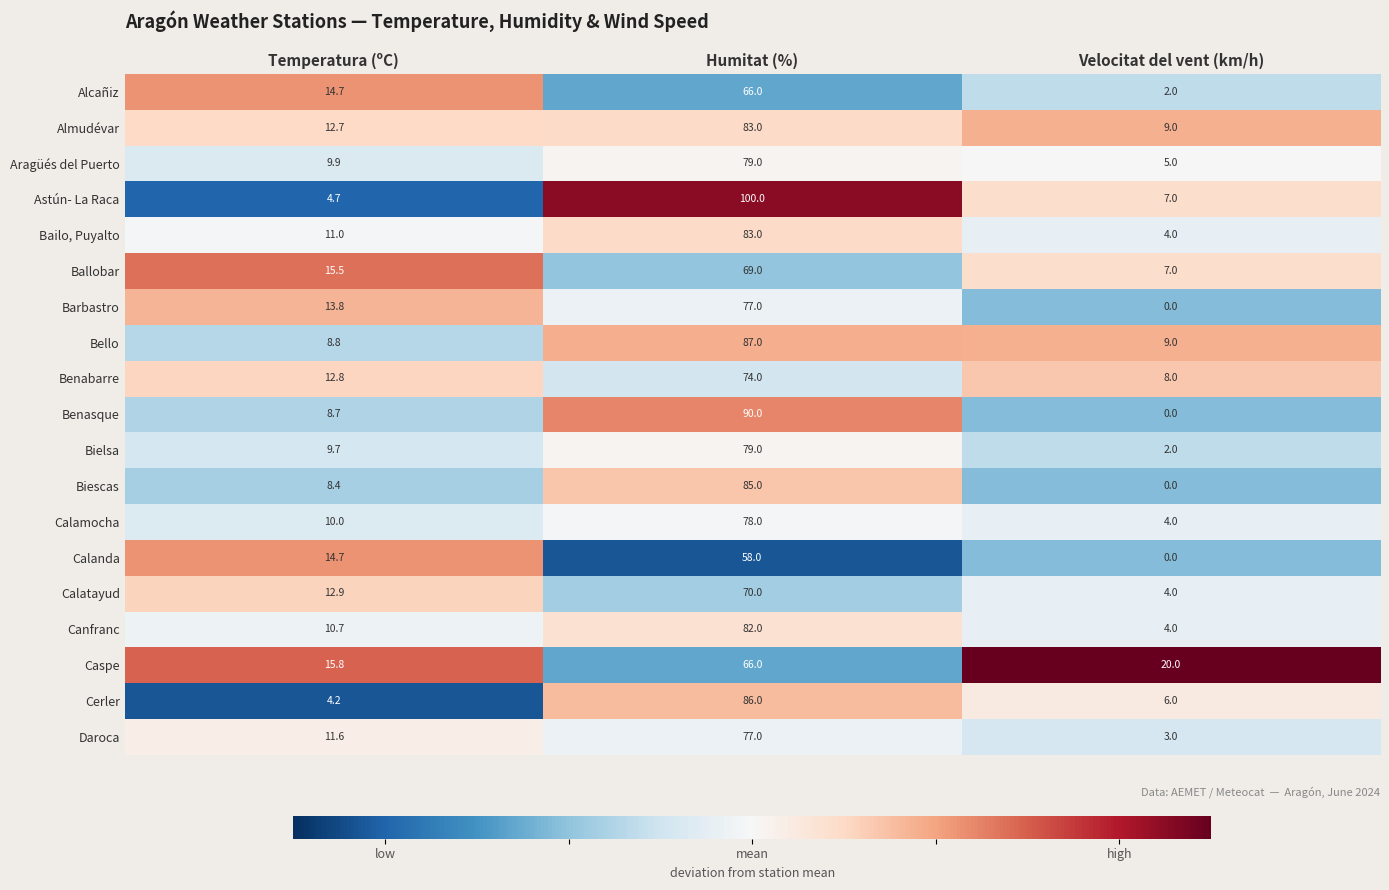

Which series has the largest total across all categories?

Astún- La Raca